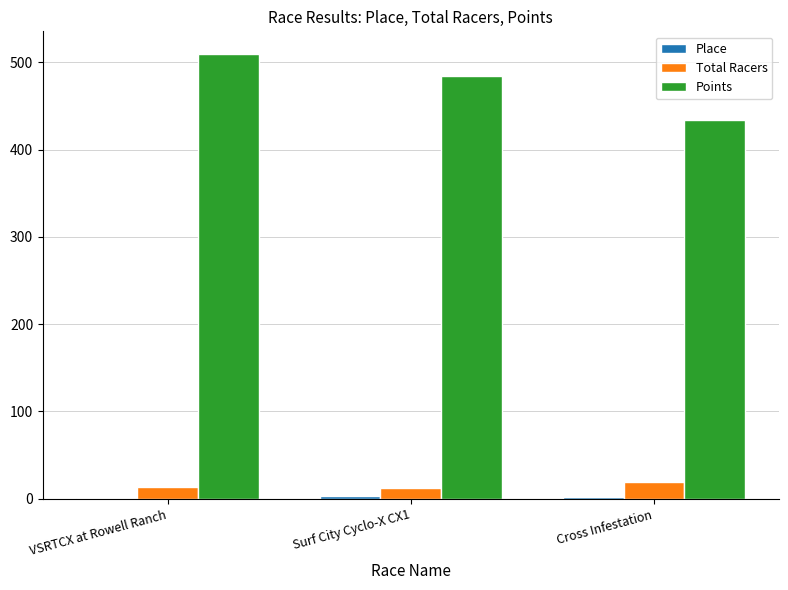

What is the sum of all Total Racers values?

45.0